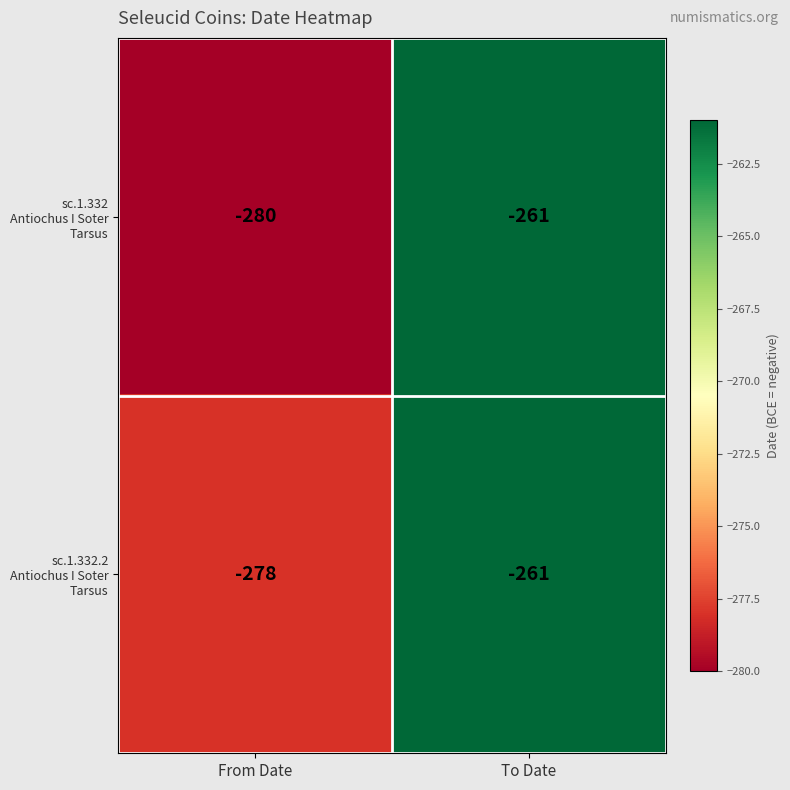

What is the total value across all series at From Date?

-558